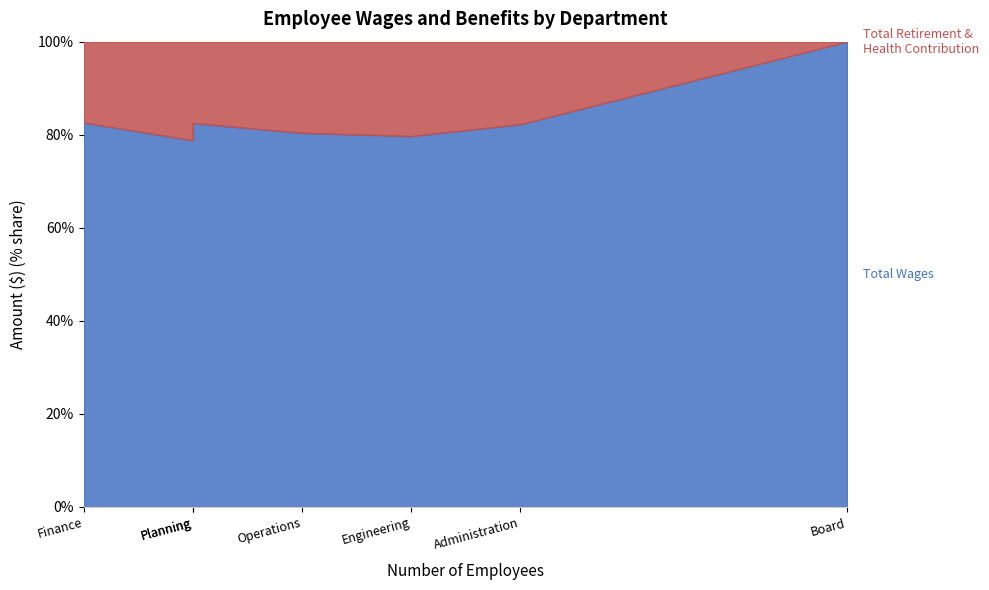

What is the total value across all series at Operations?

724762